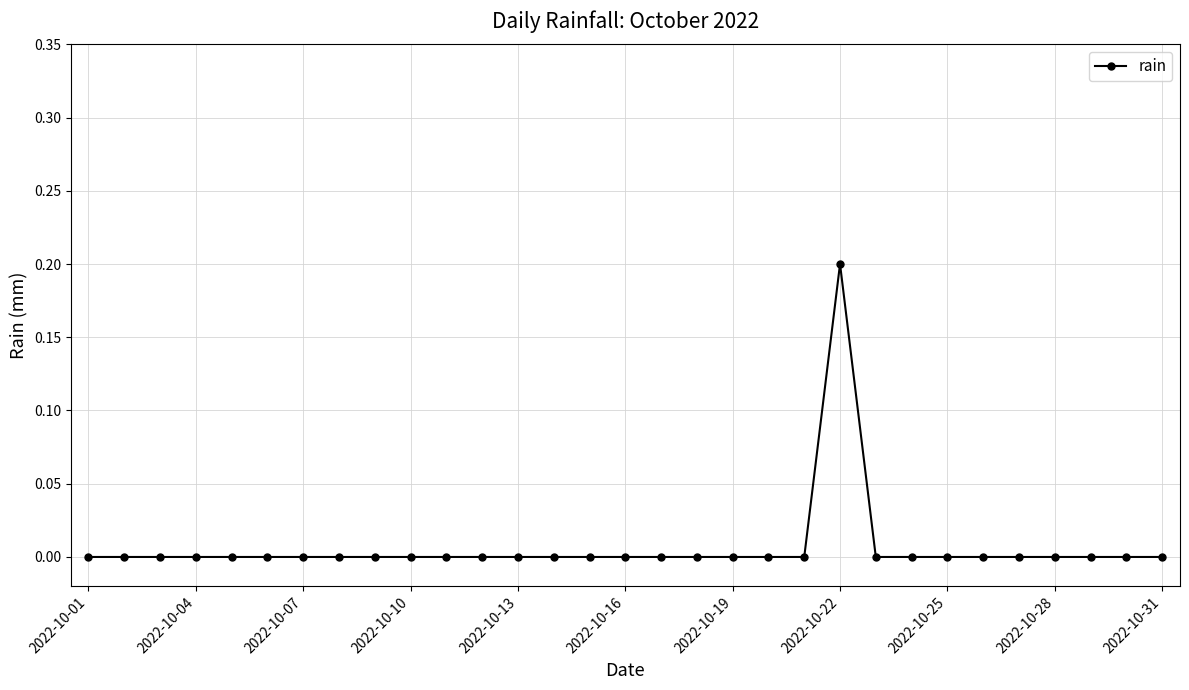

What is the greatest value displayed?

0.2